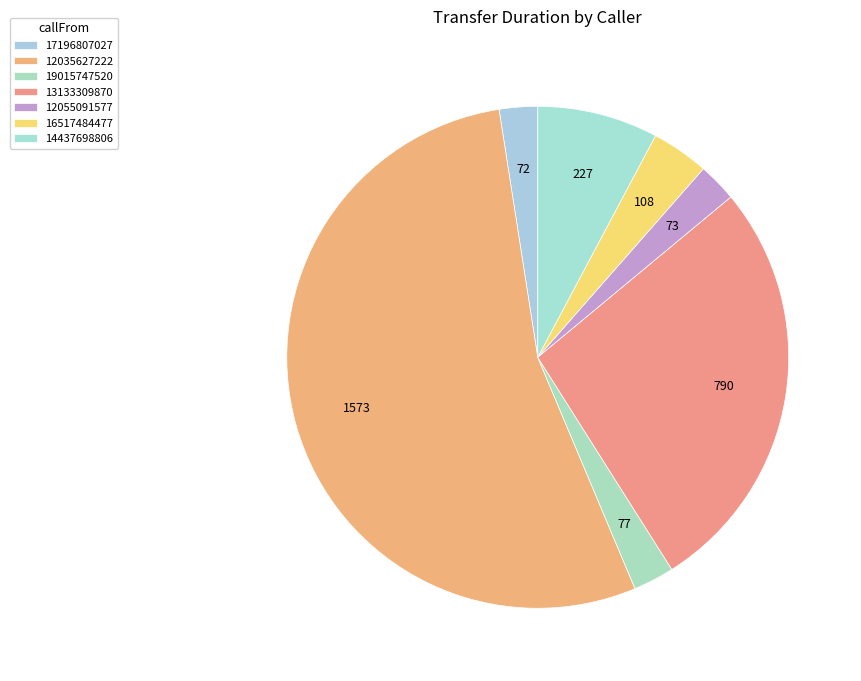

Which category accounts for the majority?

12035627222